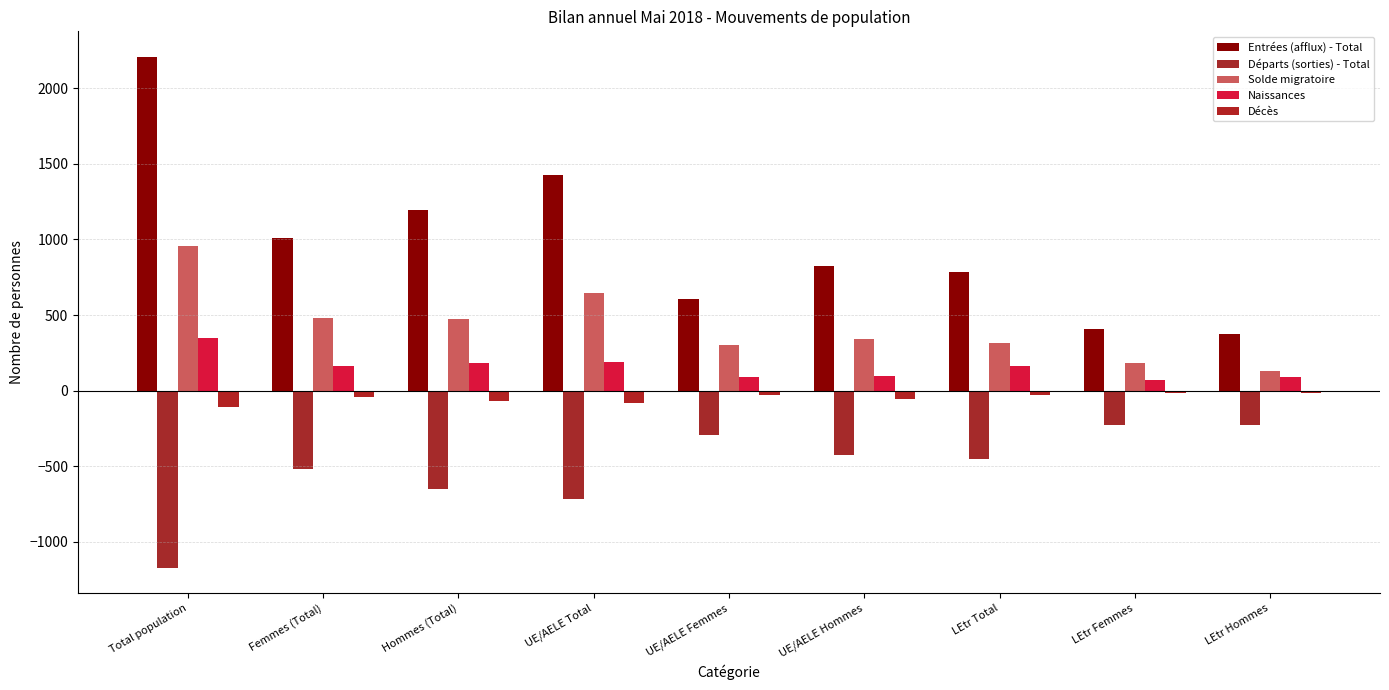

What are all the series names shown in the legend?

Entrées (afflux) - Total, Départs (sorties) - Total, Solde migratoire, Naissances, Décès